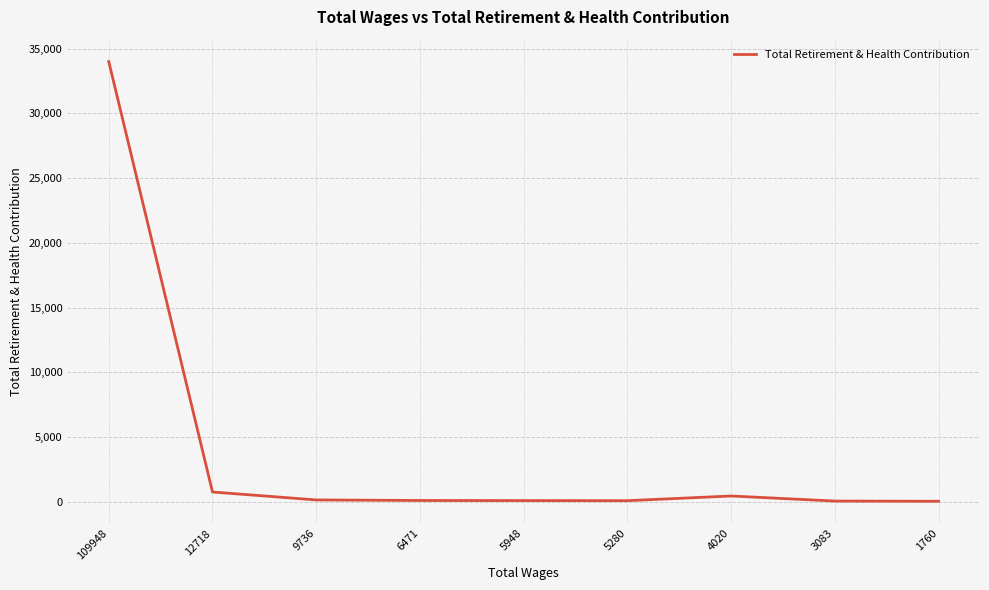

Which label corresponds to the largest value in the chart?

109948